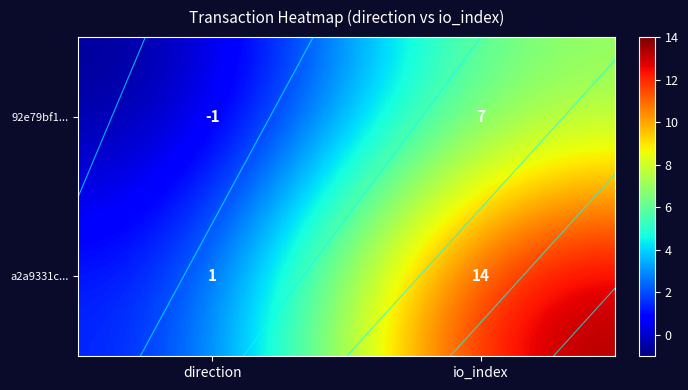

Which series has the largest range (max minus min)?

a2a9331c...